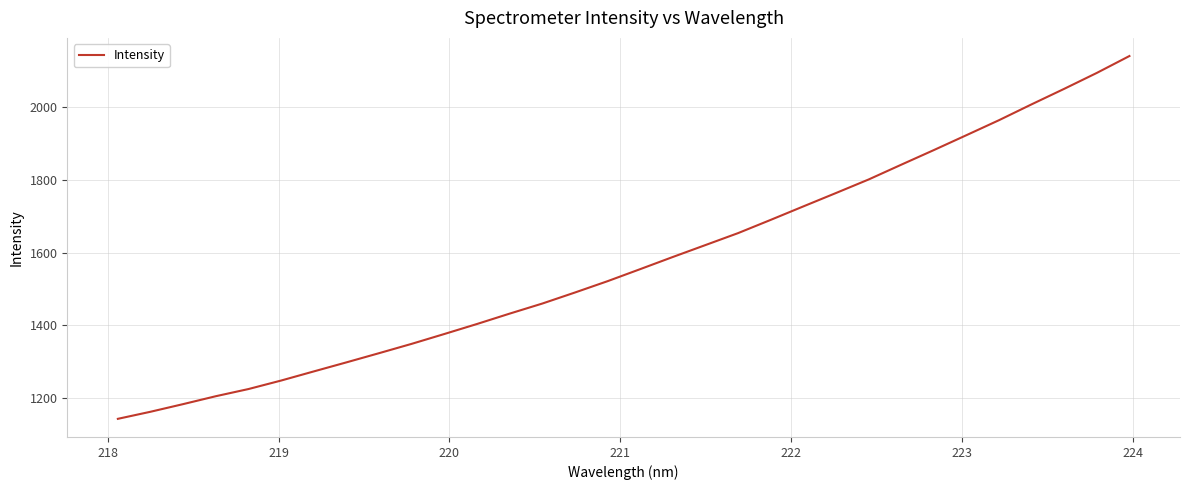

True or false: the data has more than 0 interior local peaks.

False